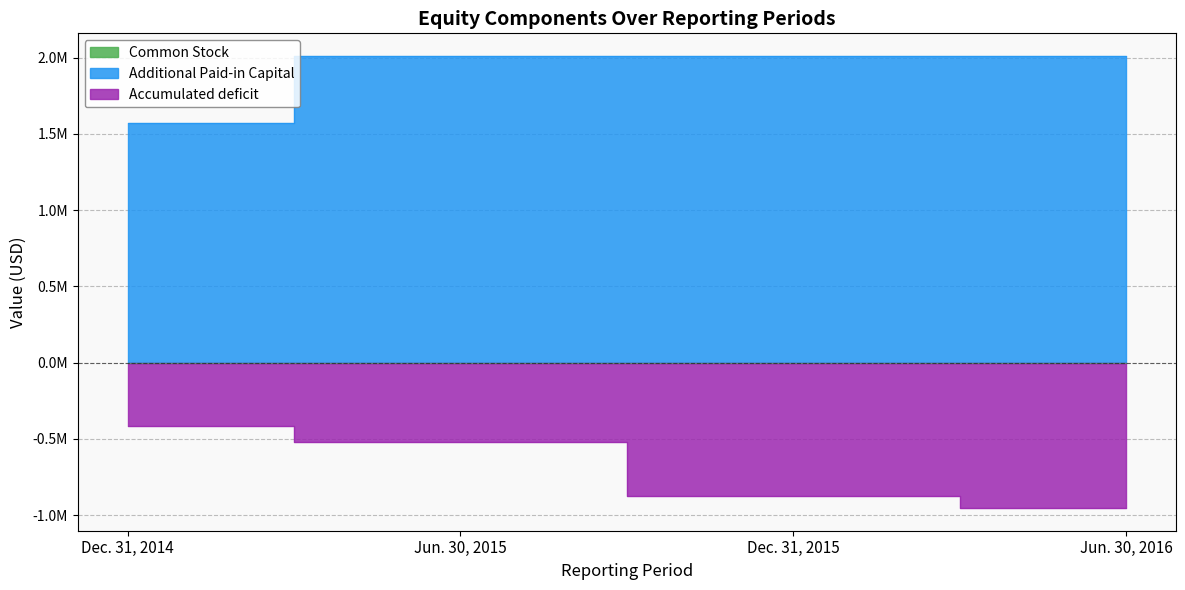

Read the Common Stock value at Jun. 30, 2015, to the nearest 5.

440